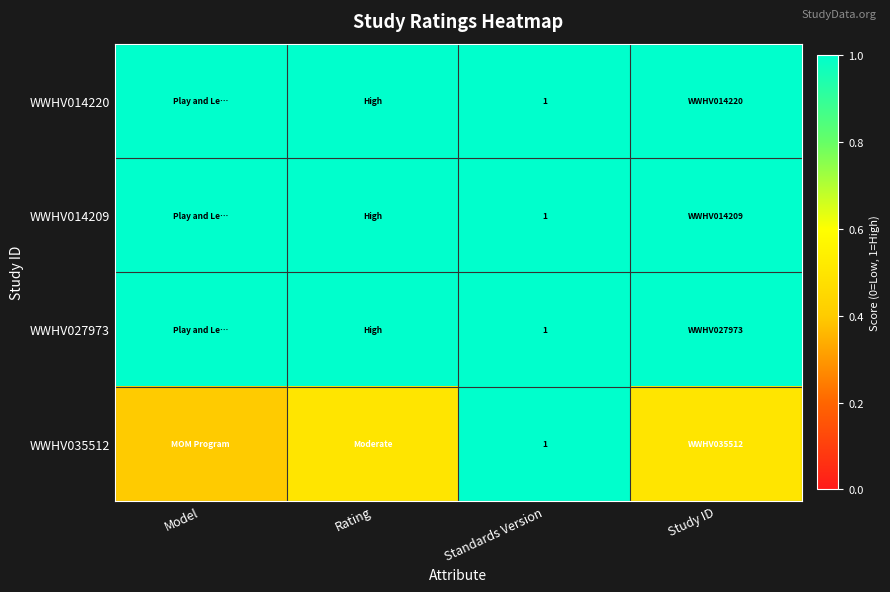

The WWHV035512 series shows 1.4 at Standards Version. True or false?

False